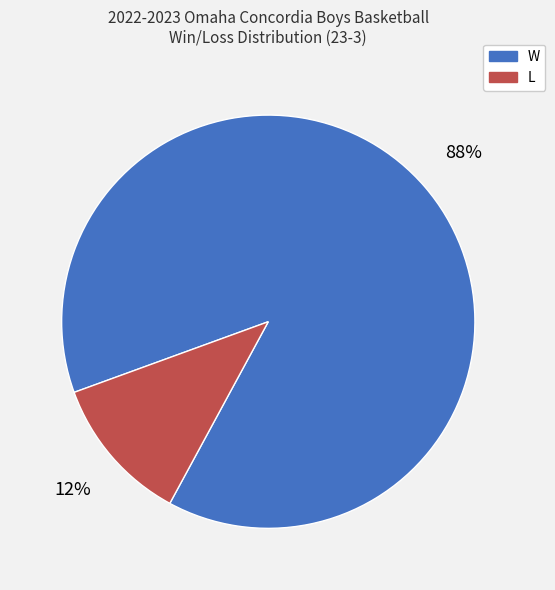

Approximately how many times larger is the value at L compared to W?

0.1